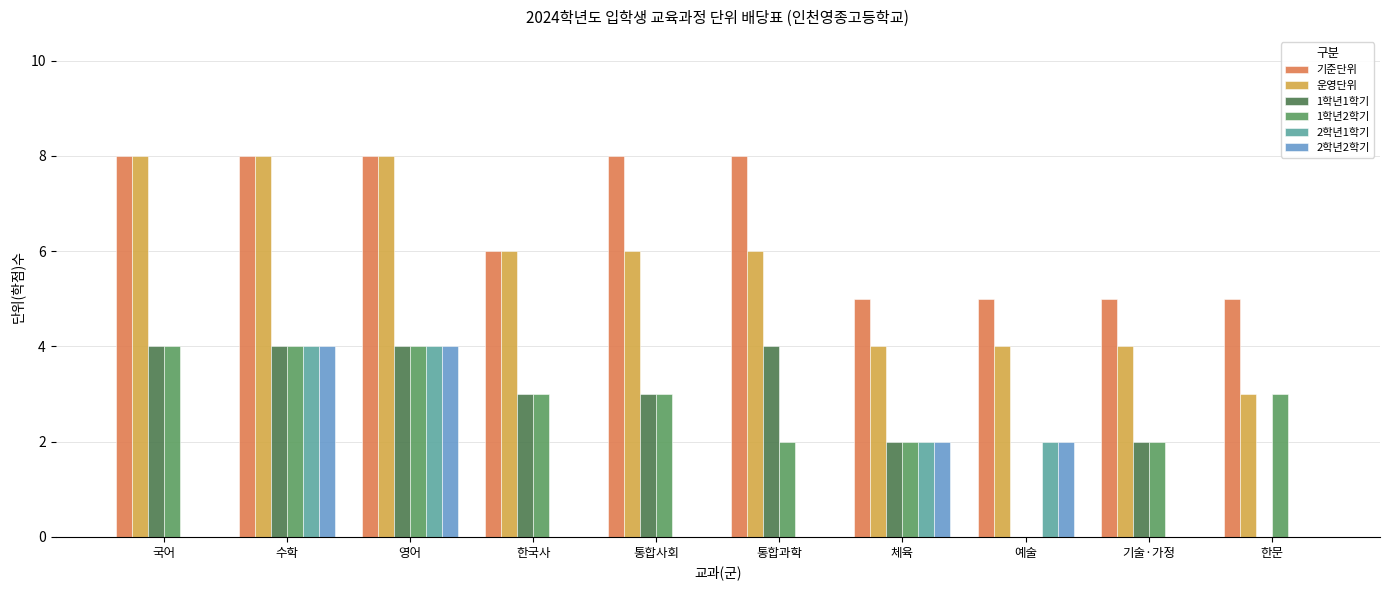

Between 통합사회 and 체육, which series saw the biggest shift?

기준단위